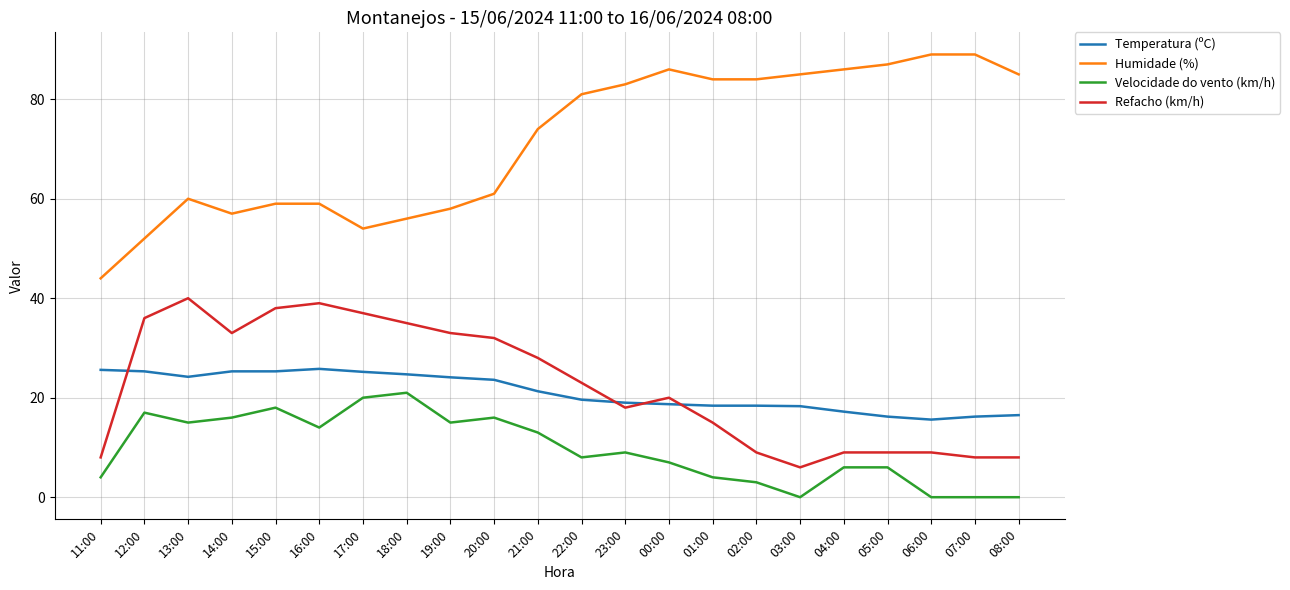

What is the difference between the Humidade (%) values at 05:00 and 19:00?

29.0